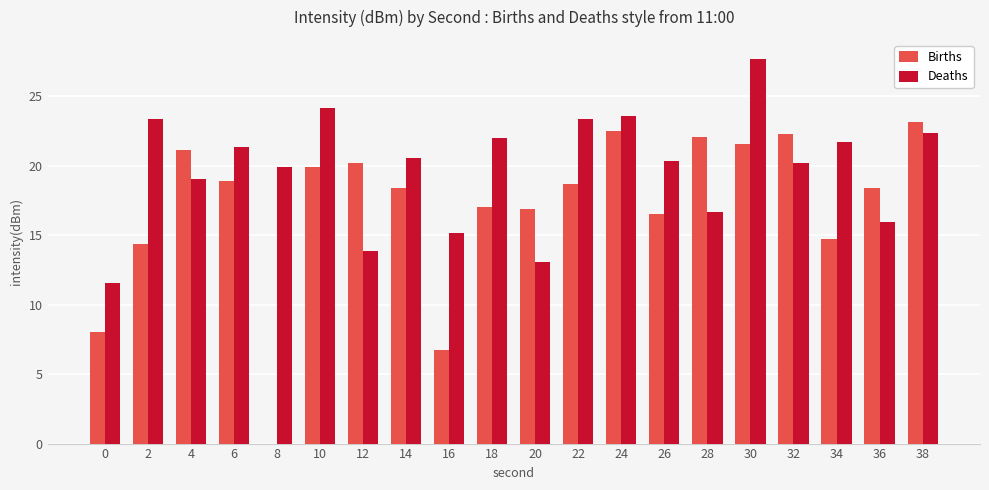

Where does the Births series first go above 18?

4